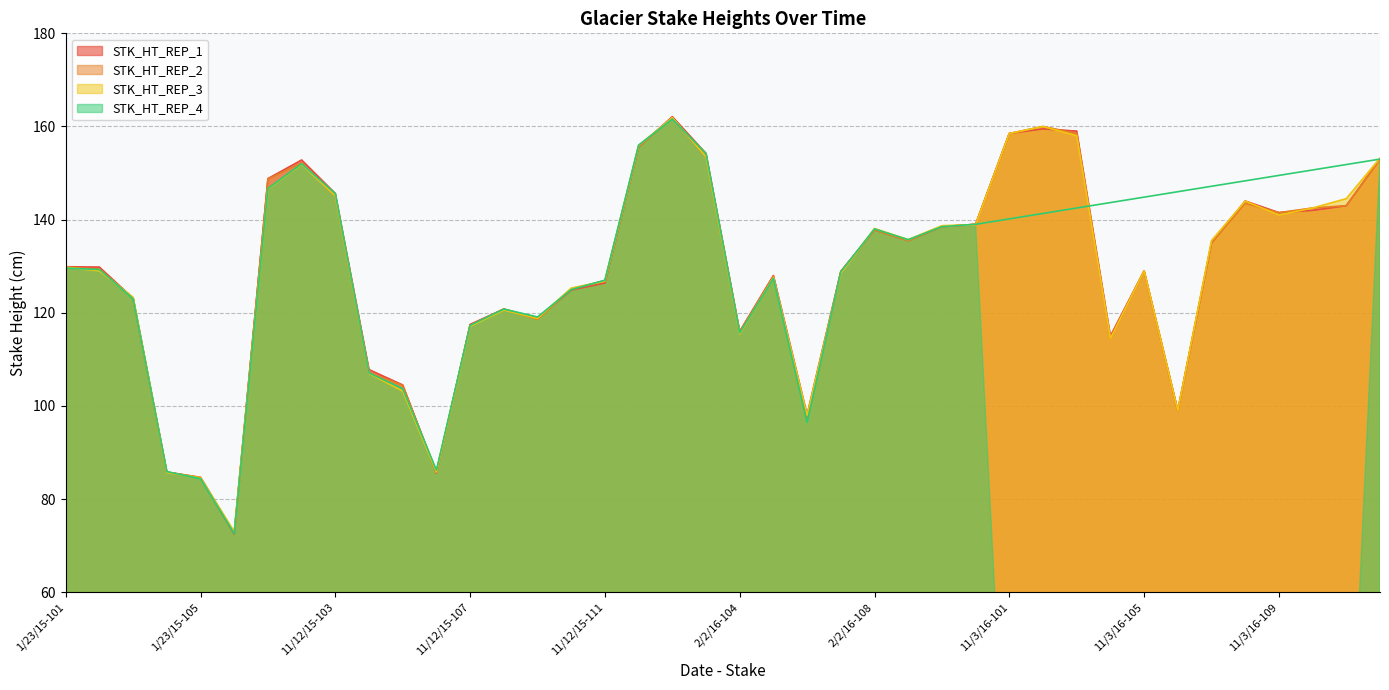

Does the chart display data point markers on the line(s)?

No